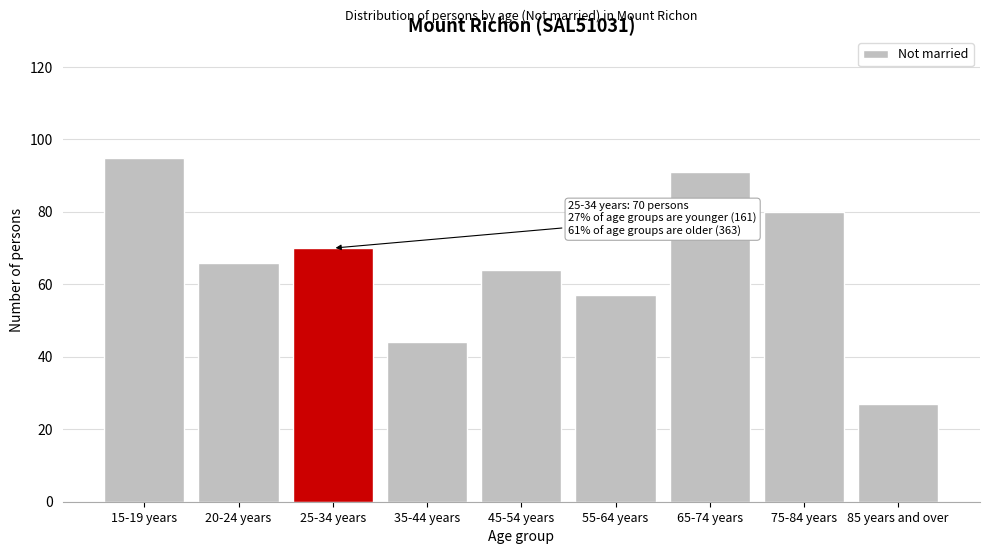

Reading left to right, extract all data points from this chart.

15-19 years=95	20-24 years=66	25-34 years=70	35-44 years=44	45-54 years=64	55-64 years=57	65-74 years=91	75-84 years=80	85 years and over=27